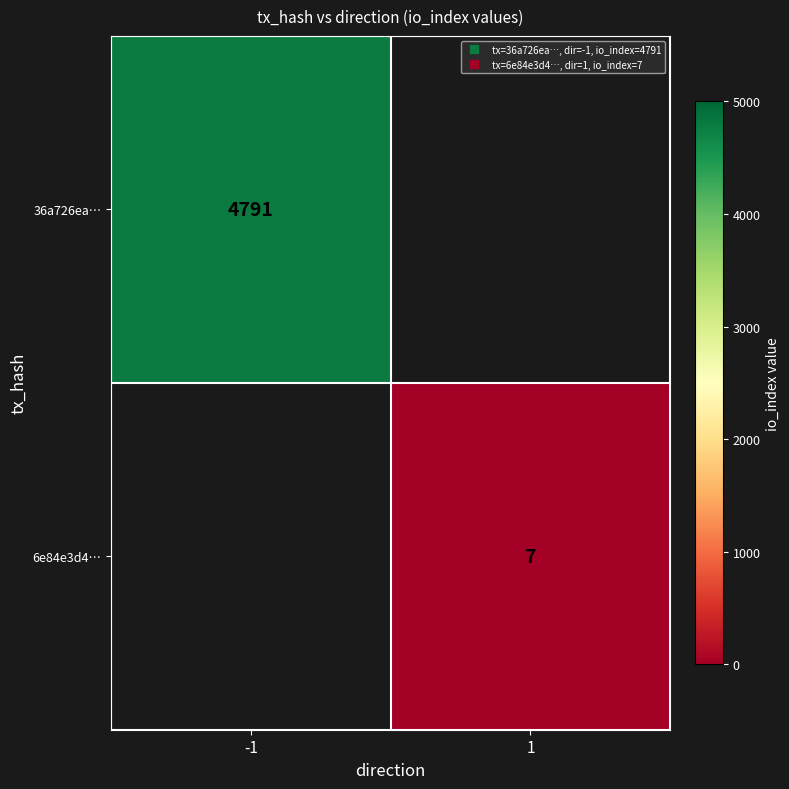

How many positive values does the 6e84e3d4… series have?

1